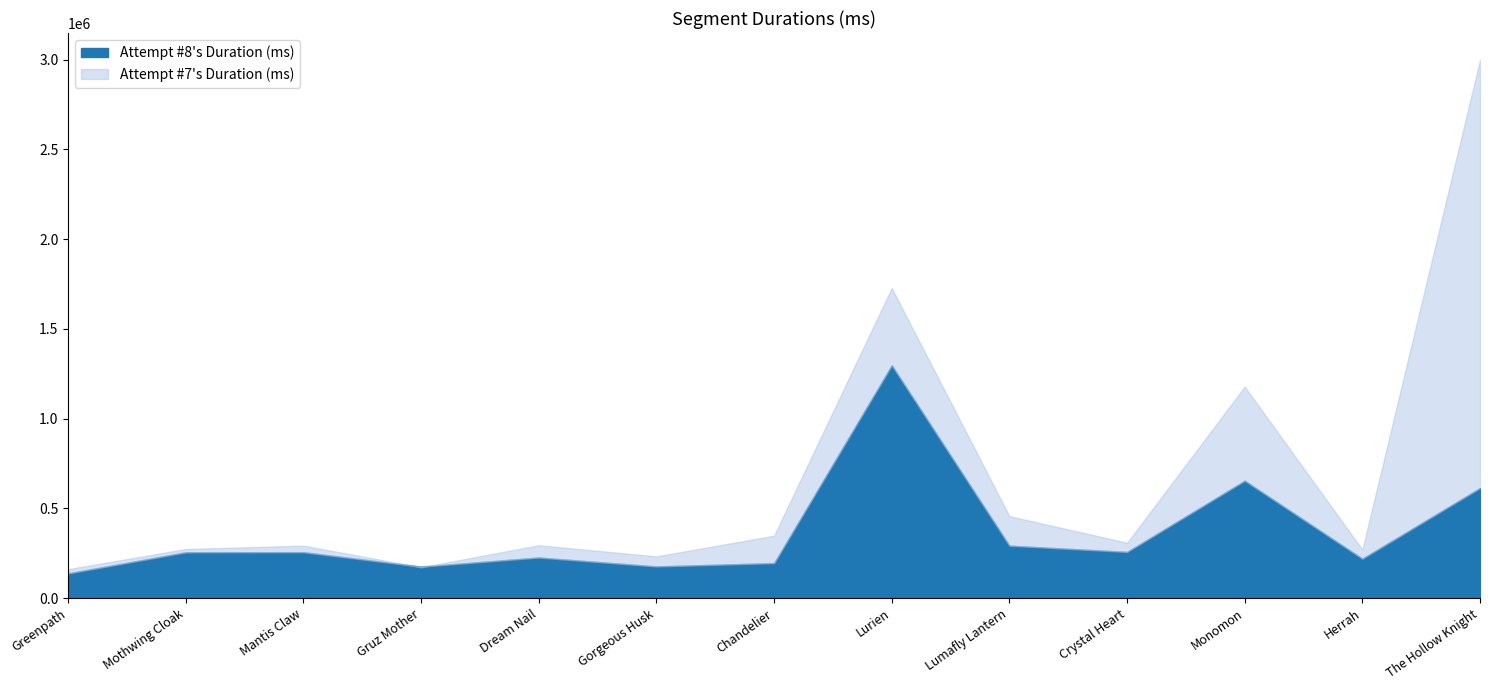

List the labels in order of Attempt #7's Duration (ms) value, smallest first.

Greenpath, Gruz Mother, Gorgeous Husk, Herrah, Mothwing Cloak, Mantis Claw, Dream Nail, Crystal Heart, Chandelier, Lumafly Lantern, Monomon, Lurien, The Hollow Knight